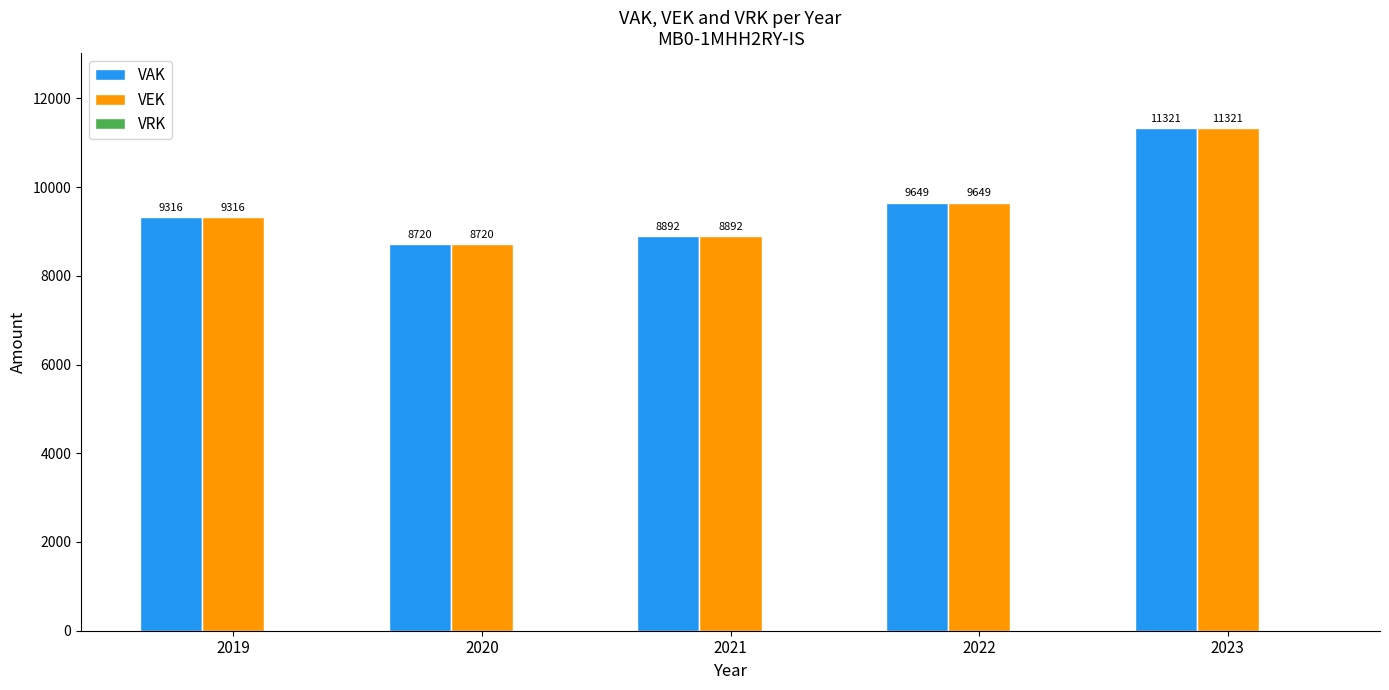

How many bars are there in each group?

2